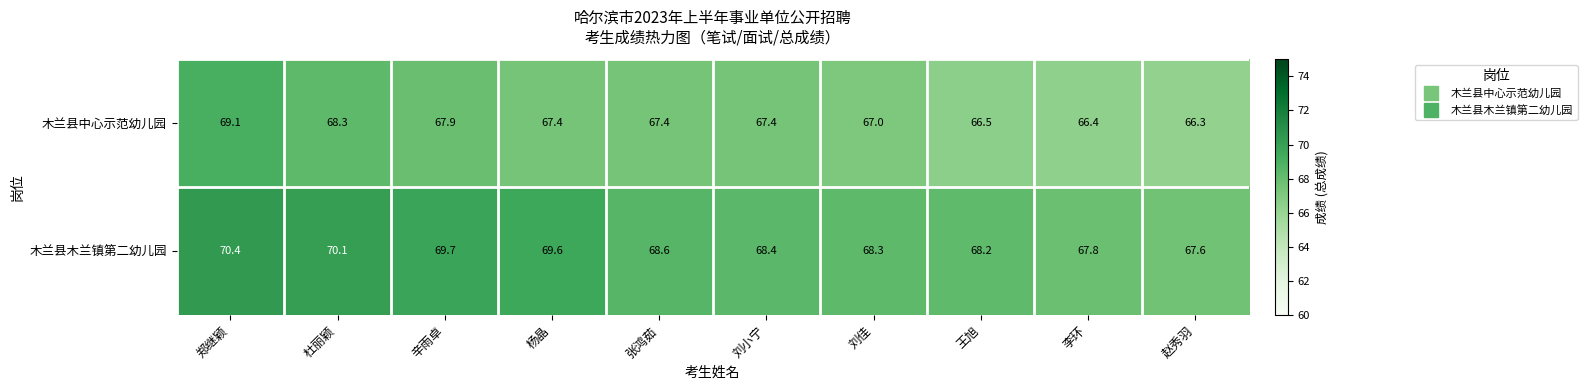

Which series changed the most between 杜丽颖 and 李环?

木兰县木兰镇第二幼儿园